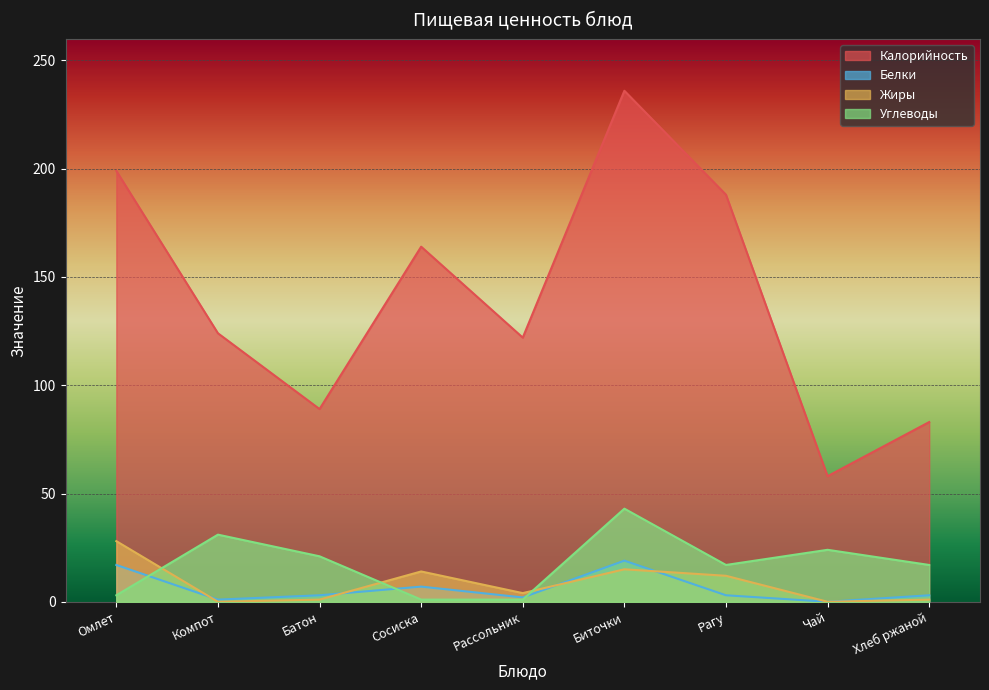

True or false: Жиры and Калорийность cross at least once.

False